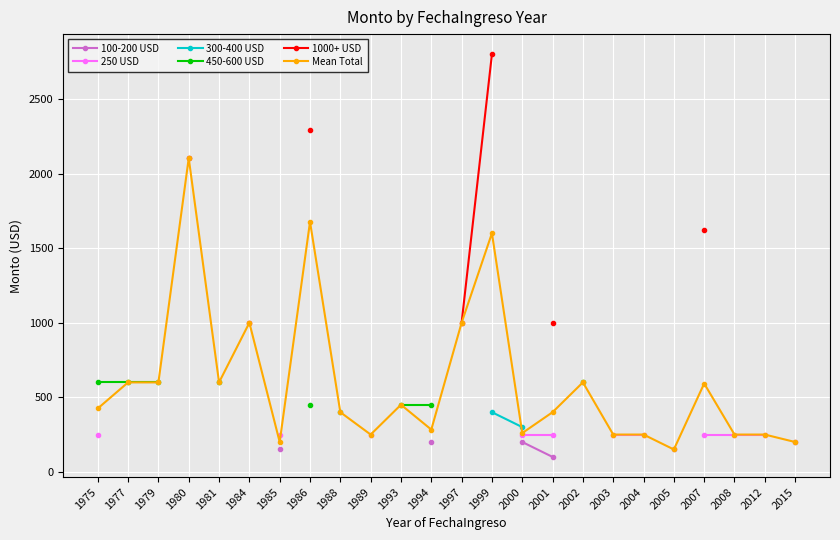

True or false: 100-200 USD has more than 2 interior local peaks.

False